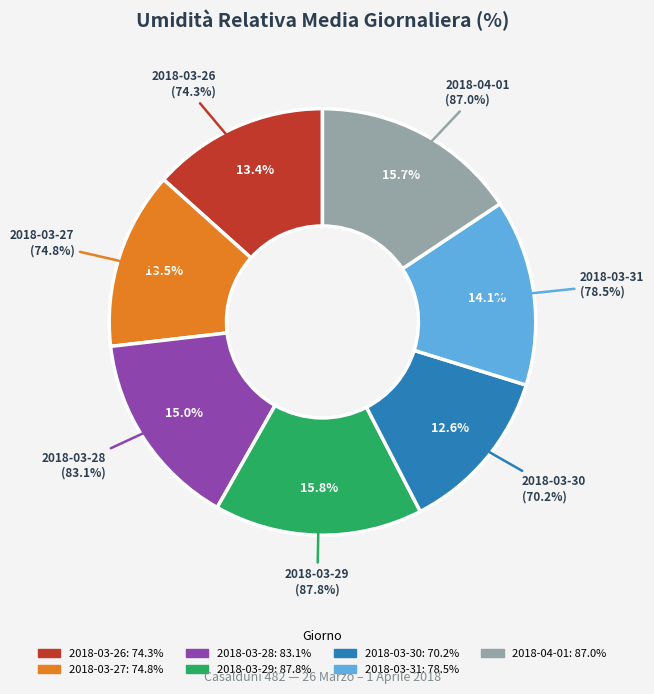

Which category has the biggest portion of the pie?

2018-03-29